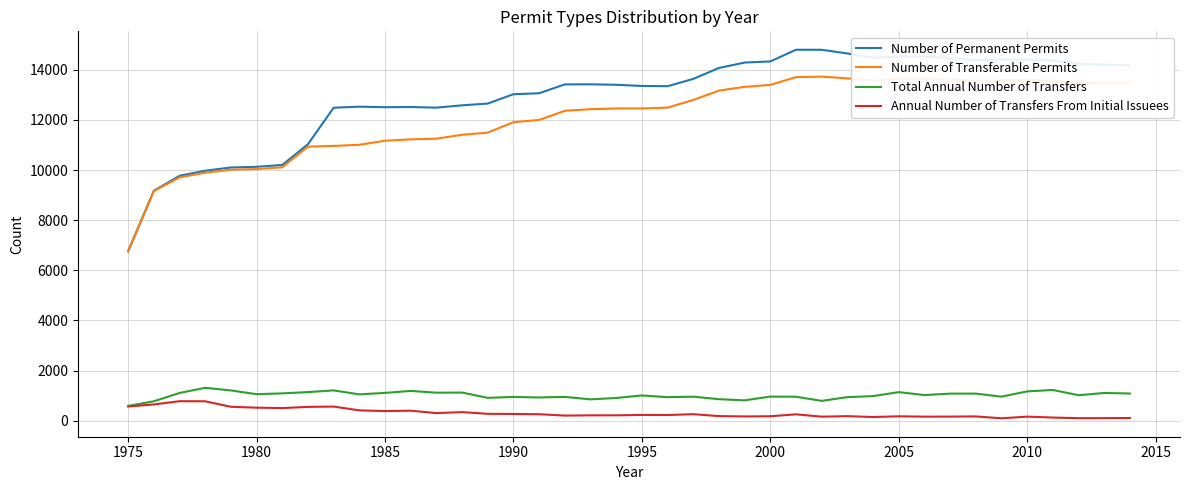

At how many categories does at least one series exceed 5388?

40